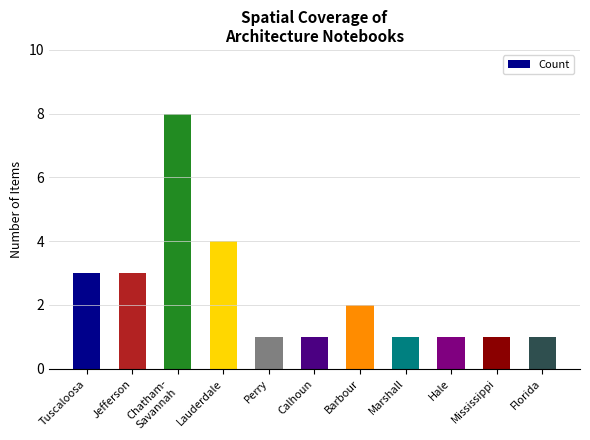

Approximately how many times larger is the value at Mississippi compared to Barbour?

0.5